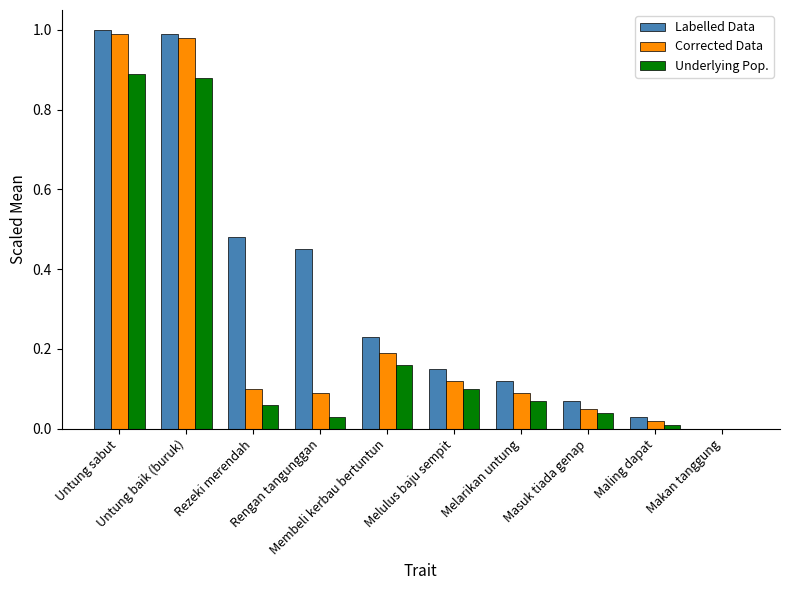

Reading left to right, extract all data points from this chart.

Labelled Data: Untung sabut=1.0	Untung baik (buruk)=1.0	Rezeki merendah=0.5	Rengan tangunggan=0.5	Membeli kerbau bertuntun=0.2	Melulus baju sempit=0.1	Melarikan untung=0.1	Masuk tiada genap=0.1	Maling dapat=0.0	Makan tanggung=0.0
Corrected Data: Untung sabut=1.0	Untung baik (buruk)=1.0	Rezeki merendah=0.1	Rengan tangunggan=0.1	Membeli kerbau bertuntun=0.2	Melulus baju sempit=0.1	Melarikan untung=0.1	Masuk tiada genap=0.1	Maling dapat=0.0	Makan tanggung=0.0
Underlying Pop.: Untung sabut=0.9	Untung baik (buruk)=0.9	Rezeki merendah=0.1	Rengan tangunggan=0.0	Membeli kerbau bertuntun=0.2	Melulus baju sempit=0.1	Melarikan untung=0.1	Masuk tiada genap=0.0	Maling dapat=0.0	Makan tanggung=0.0